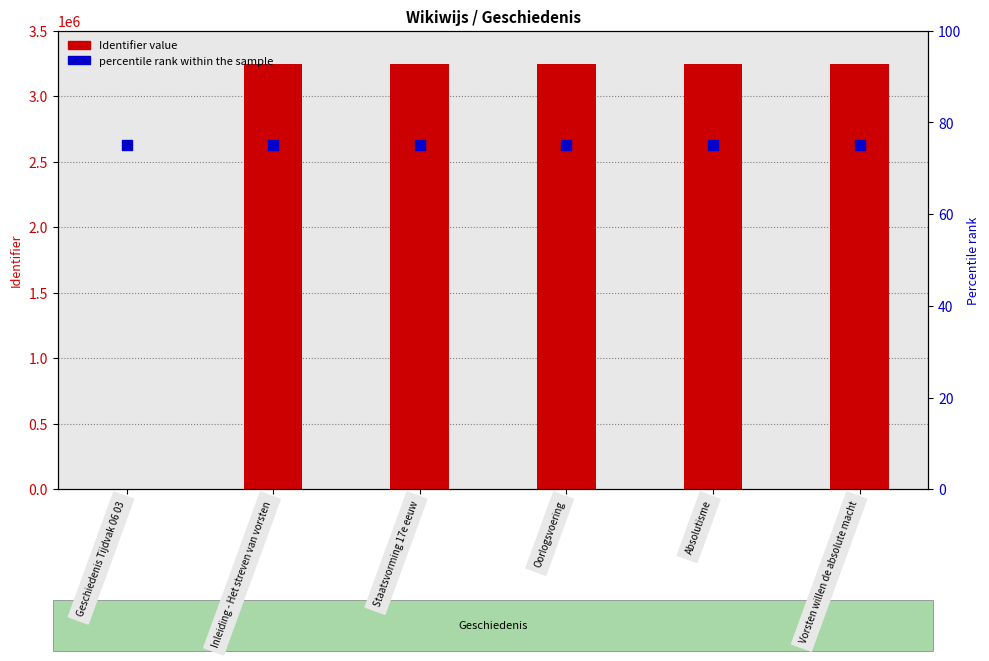

Which series reaches the minimum Y coordinate?

Identifier